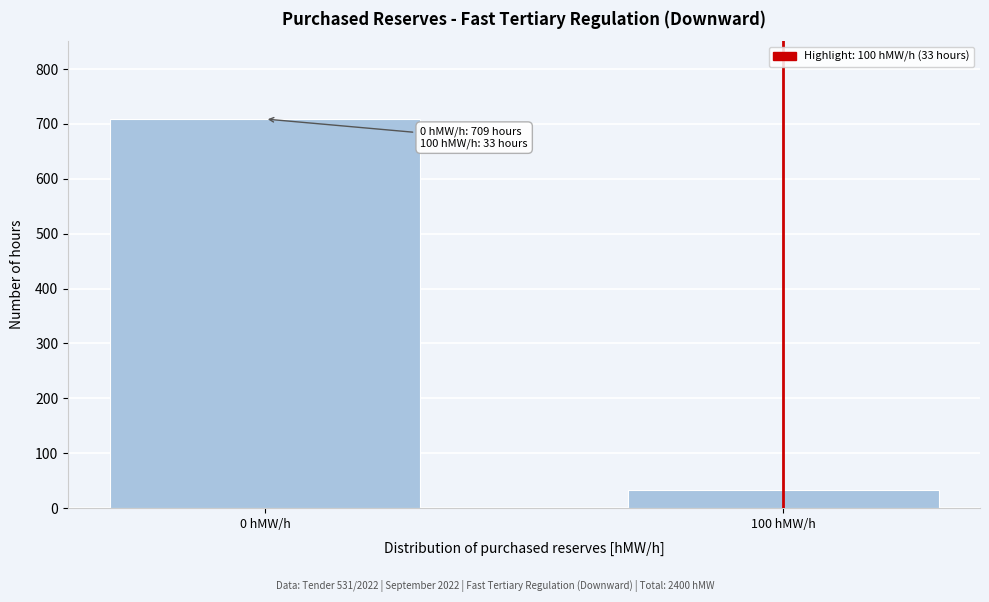

Reading right to left, transcribe all the data shown in this chart.

33	709